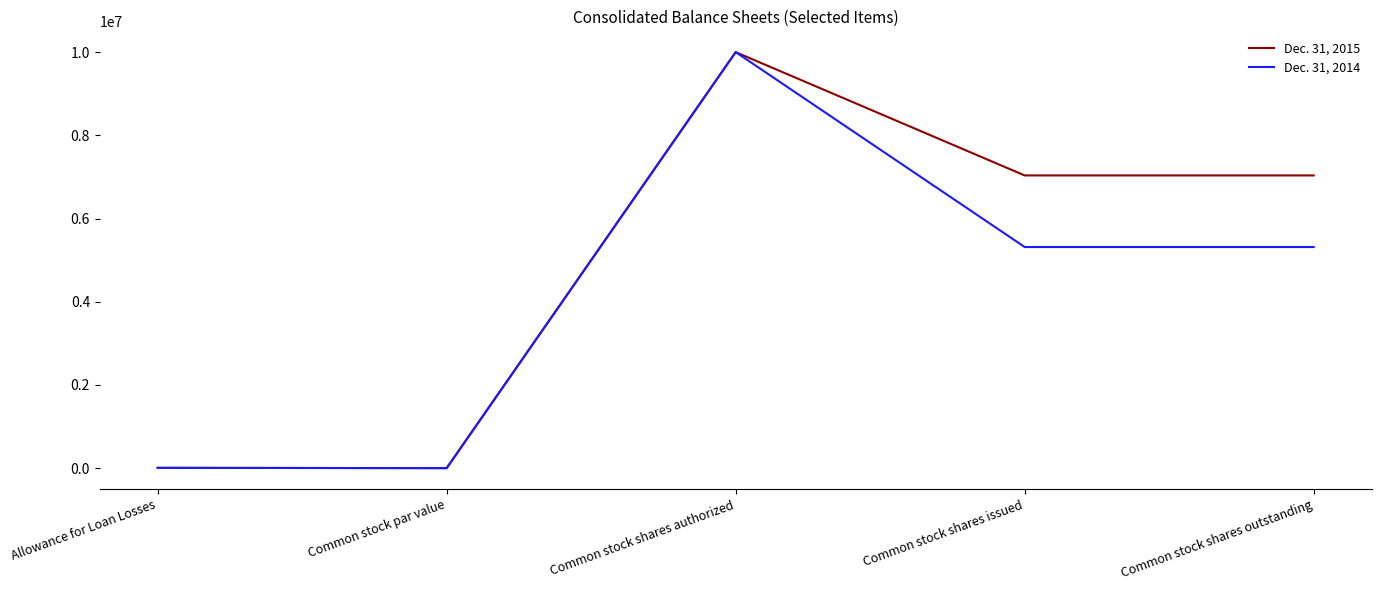

Rank the series by their average value, from lowest to highest.

Dec. 31, 2014, Dec. 31, 2015